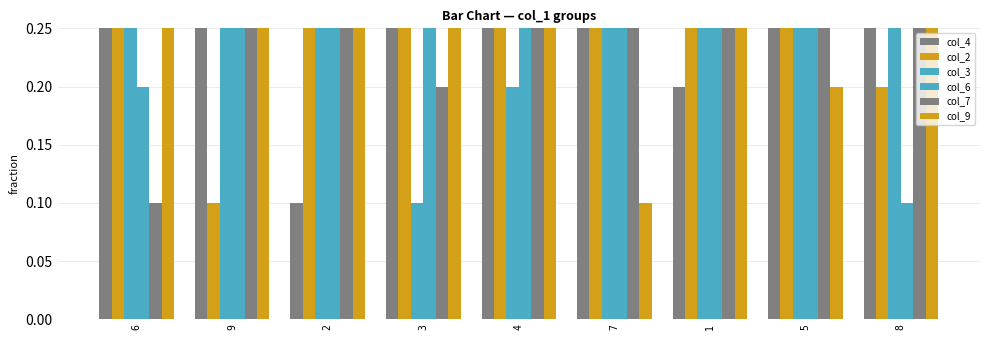

What is the label of the 9th bar from the right?

6